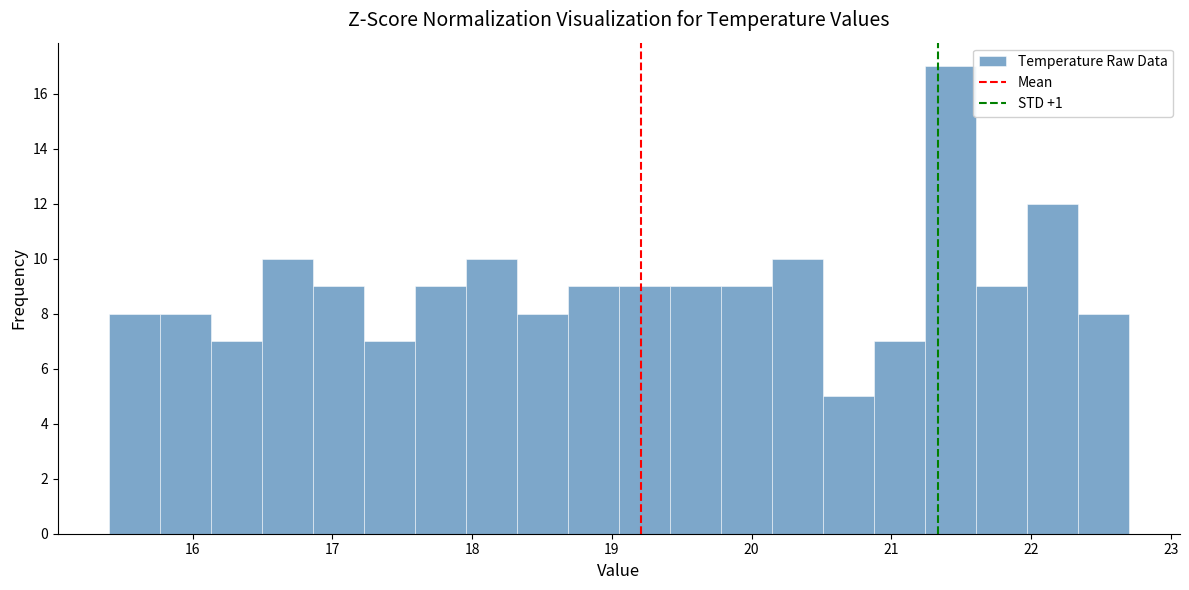

Around what value on the x-axis is the tallest bar? Give the approximate position of its centre, as read against the axis.

21.4